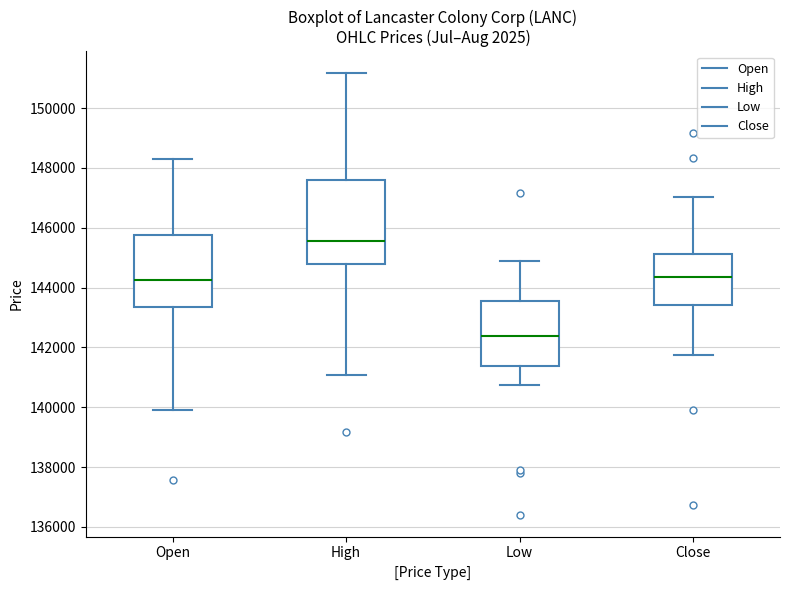

Where does the median line of the box for Low sit on the y-axis? The values are not printed on the chart, so give them approximately, as read against the axis.

142400